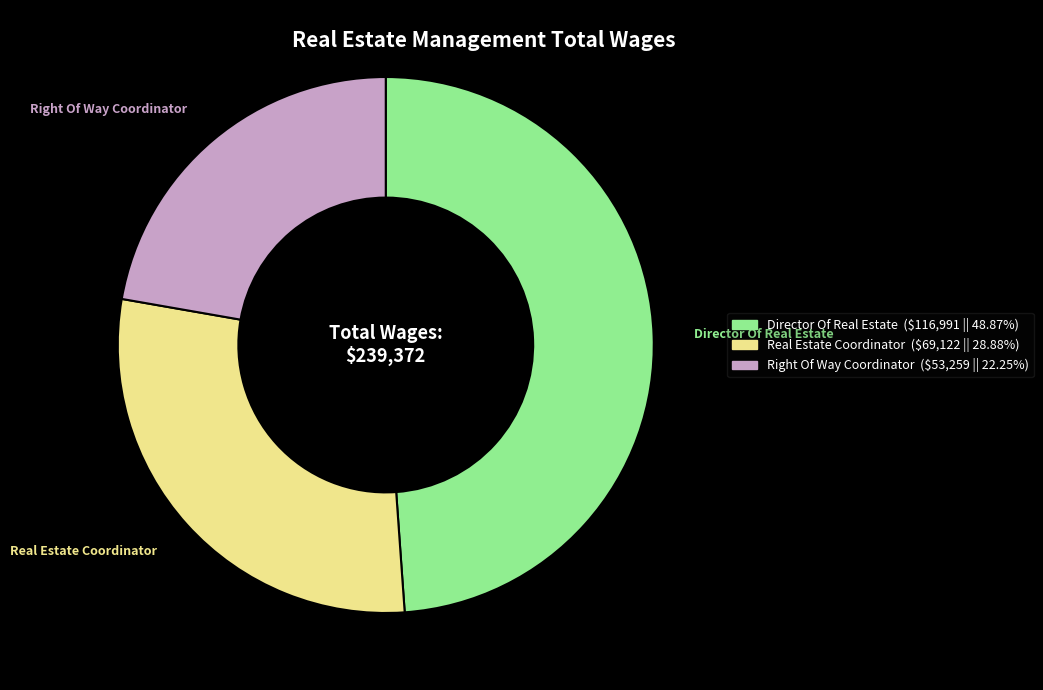

Rank the categories by value from lowest to highest.

Right Of Way Coordinator, Real Estate Coordinator, Director Of Real Estate